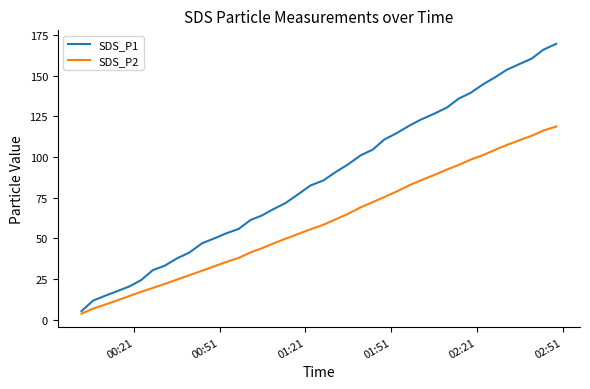

List the series in order of their peak value, highest first.

SDS_P1, SDS_P2